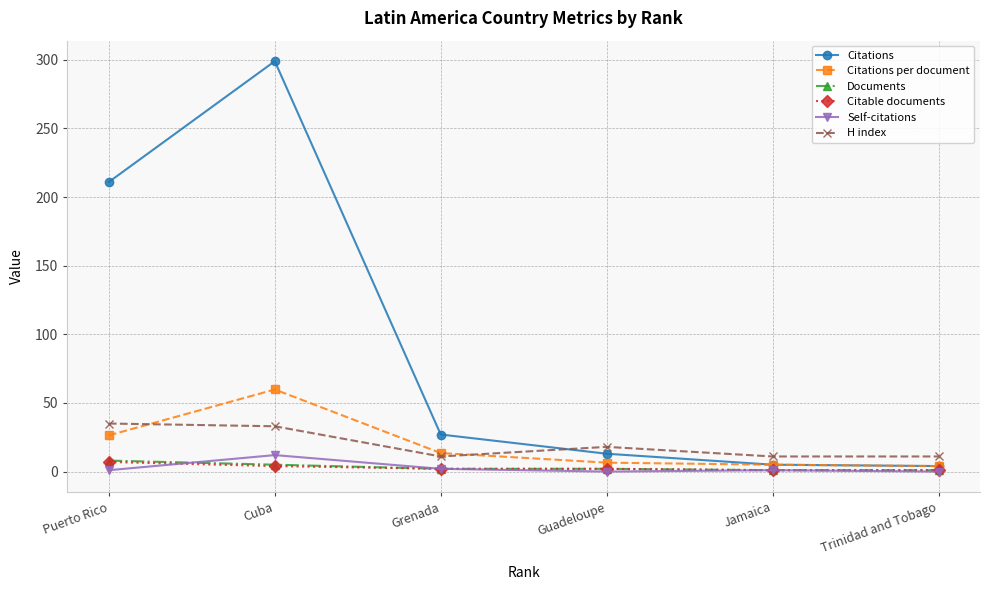

What is the sum of all Citations values?

559.0